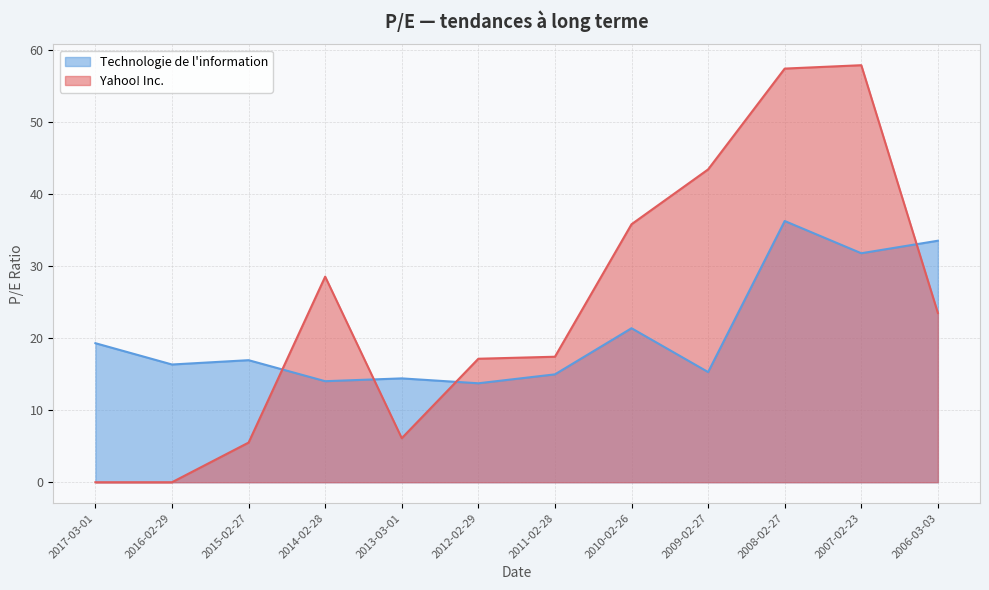

Which series has the largest total across all categories?

Yahoo! Inc.